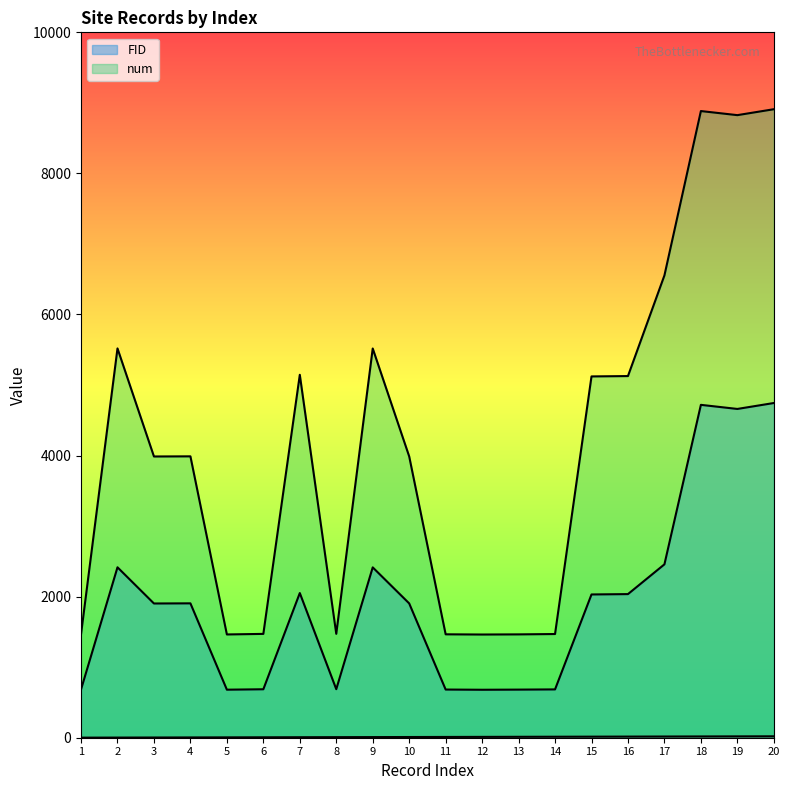

Between 15 and 9, which is larger?

15